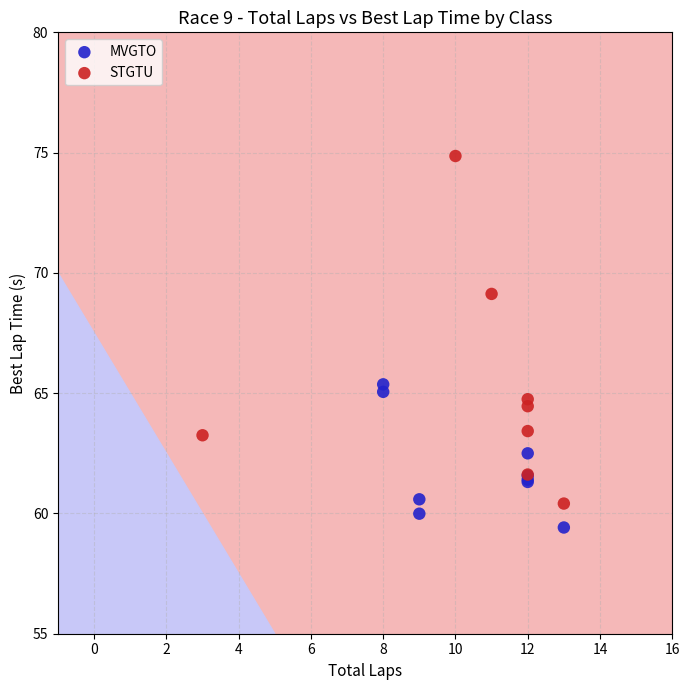

Which series contains the highest Y value?

STGTU